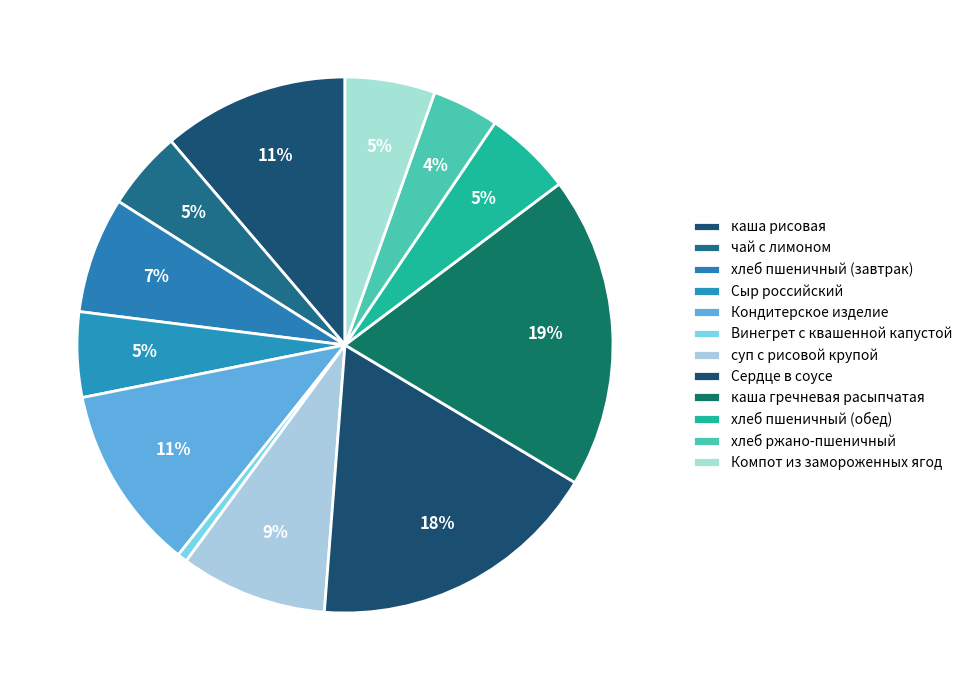

What is the smallest slice in the pie chart?

Винегрет с квашенной капустой